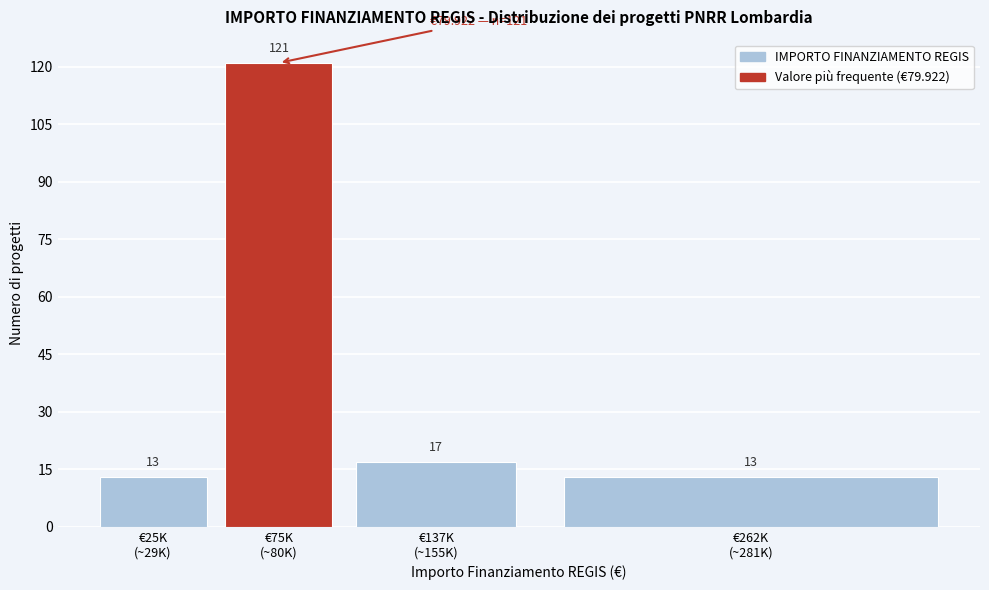

Reading left to right, list all the values displayed in this chart.

13	121	17	13